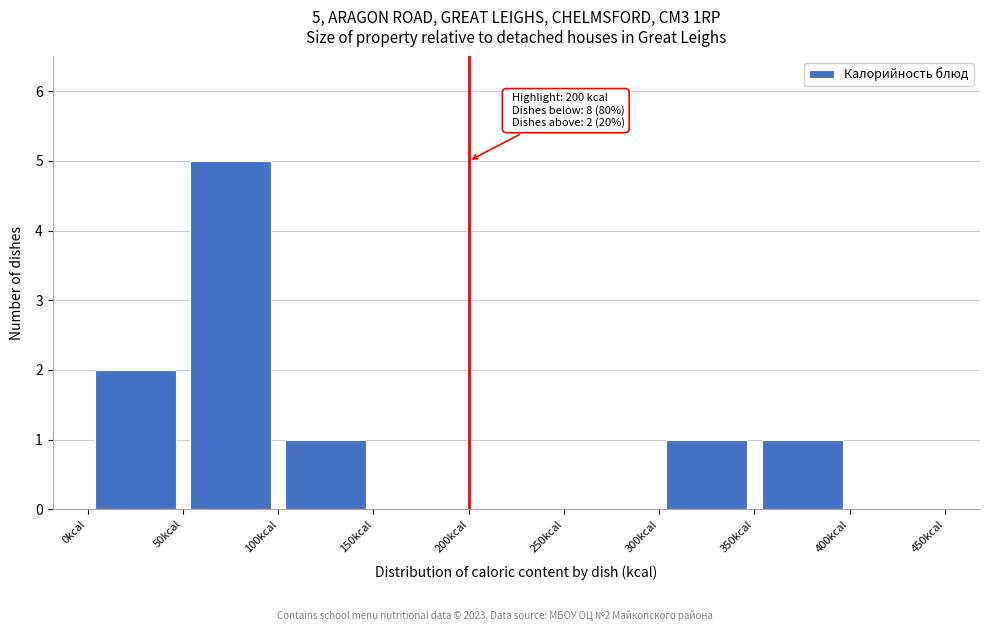

Which range on the x-axis has the tallest bar?

50 to 100